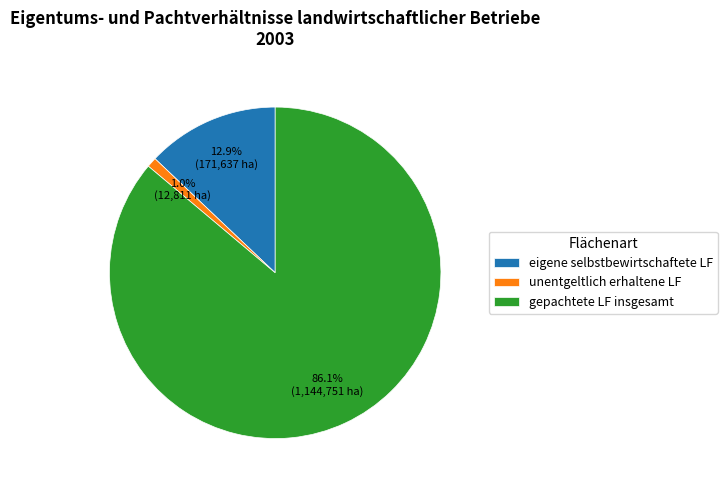

How much of the chart is everything except gepachtete LF insgesamt?

13.9%